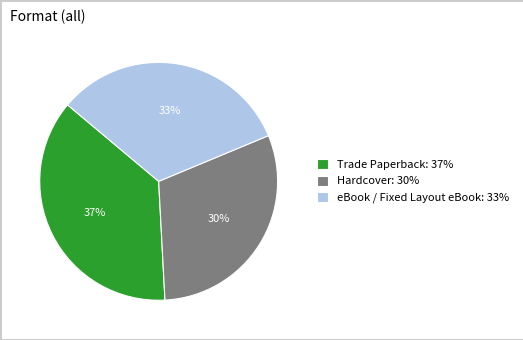

To the nearest percent, what percentage of the pie is eBook / Fixed Layout eBook?

33%